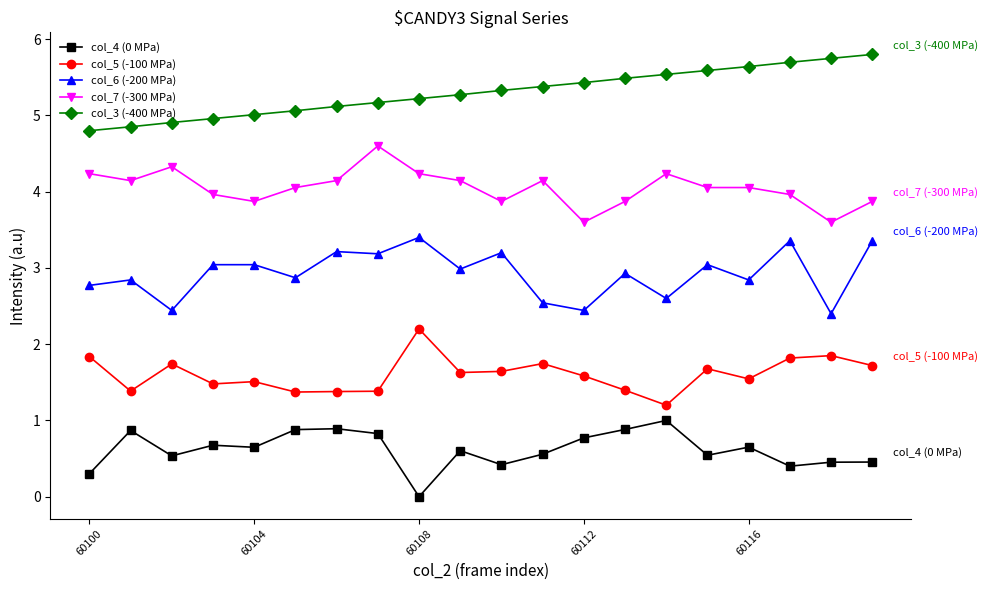

List the series in order of their overall mean, lowest first.

col_4 (0 MPa), col_5 (-100 MPa), col_6 (-200 MPa), col_7 (-300 MPa), col_3 (-400 MPa)